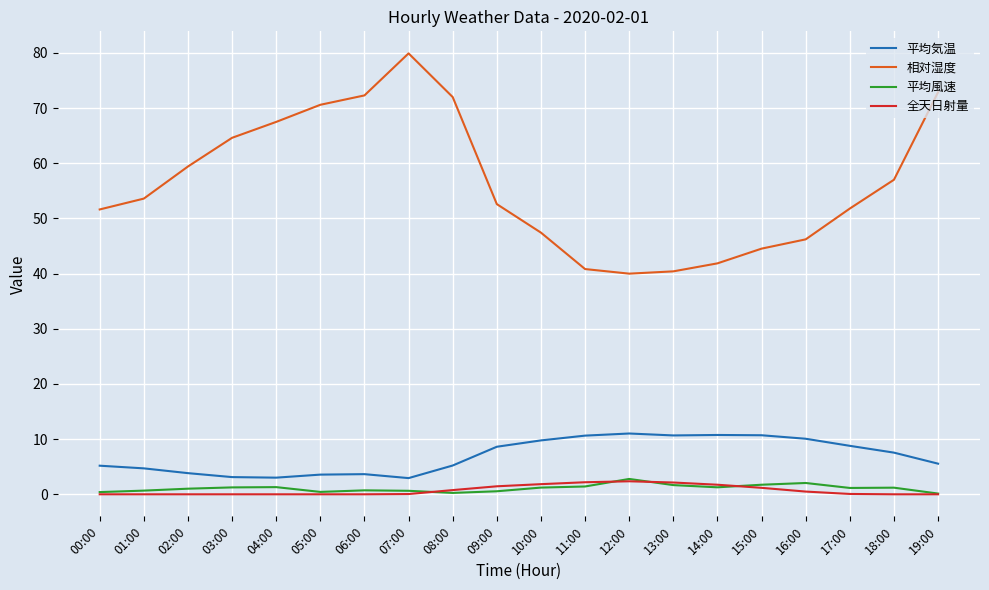

Which series has the largest total across all categories?

相対湿度